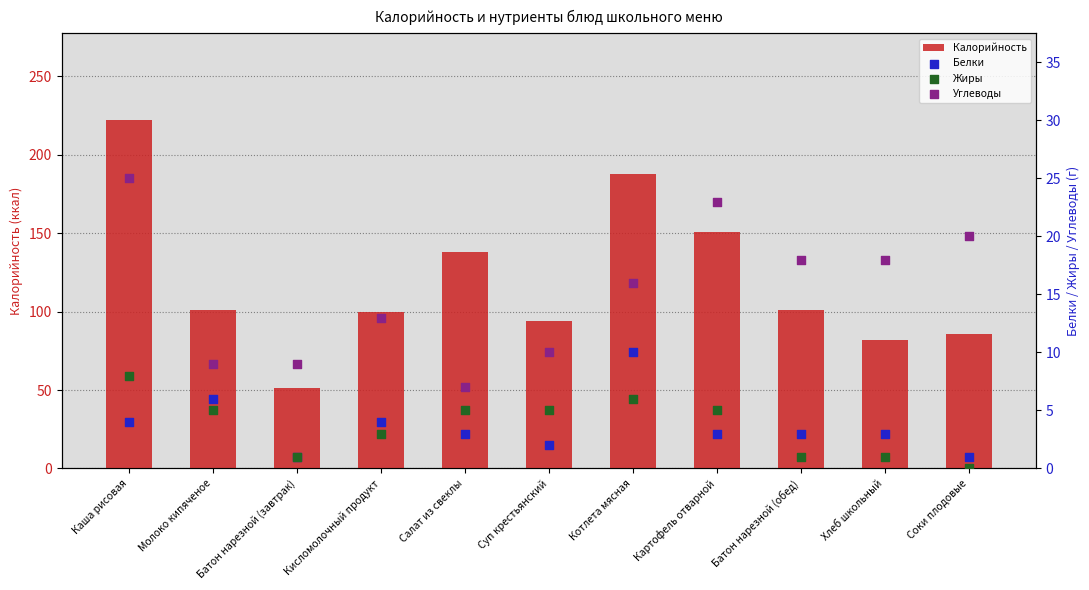

What are all the series names shown in the legend?

Калорийность, Белки, Жиры, Углеводы